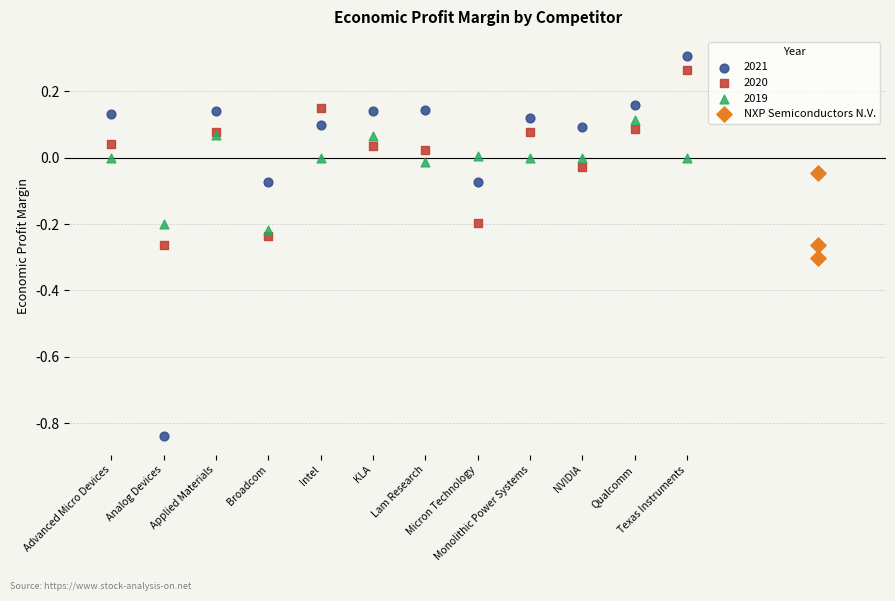

Which series has the widest spread of Y values?

2021